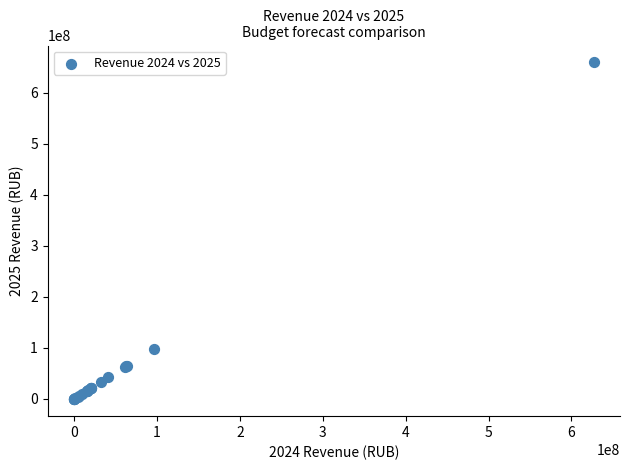

What Y value in the scatter plot is closest to 329318750?

97202000